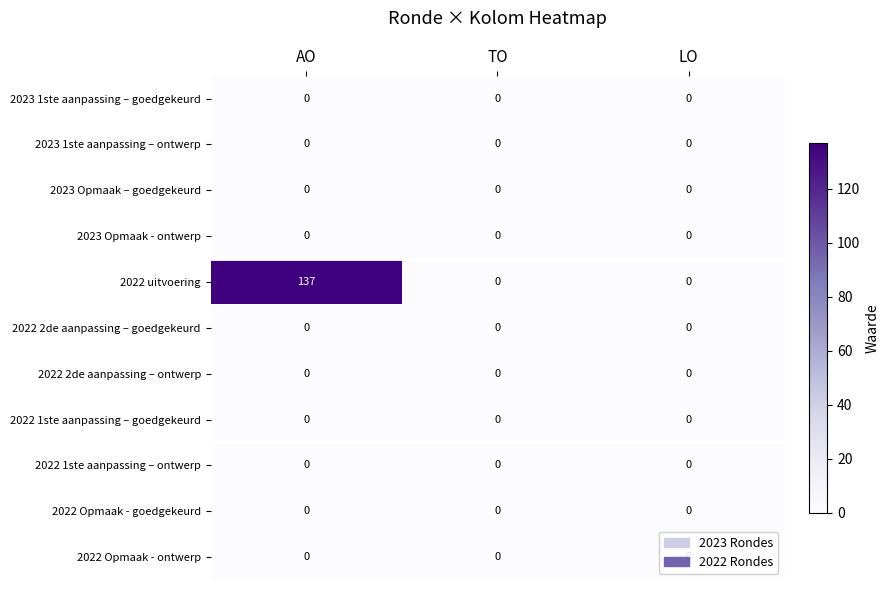

At which category is the sum across all series the highest?

AO